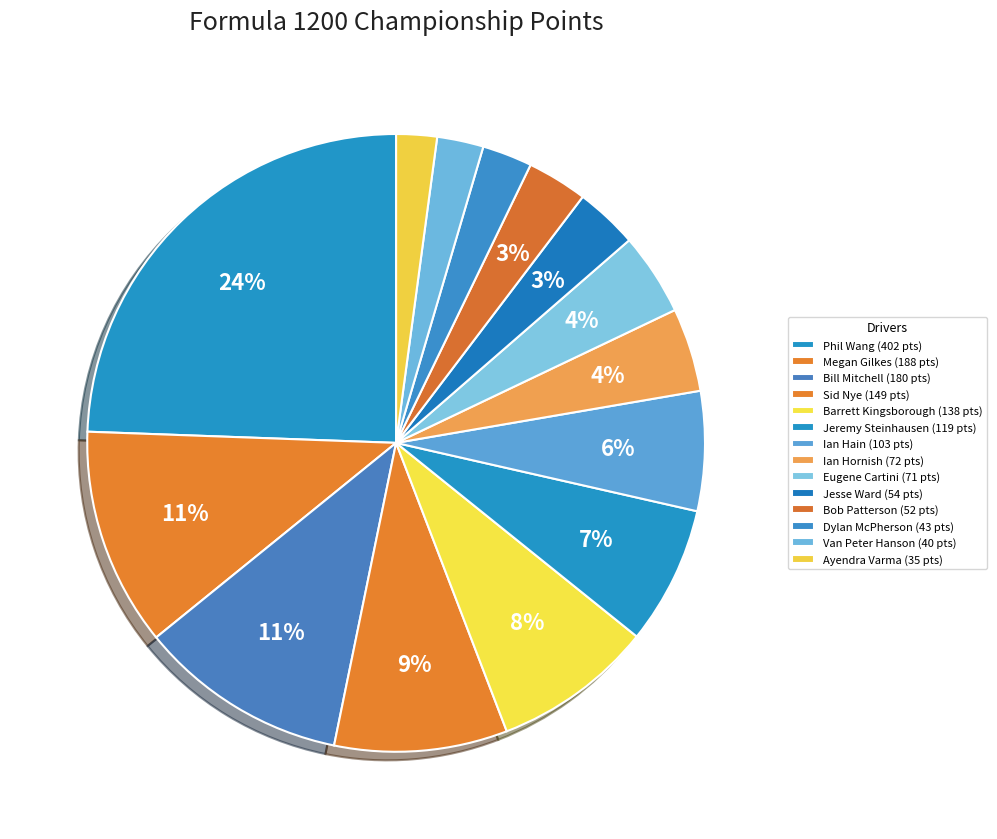

To the nearest percent, what percentage of the pie is Bill Mitchell?

11%